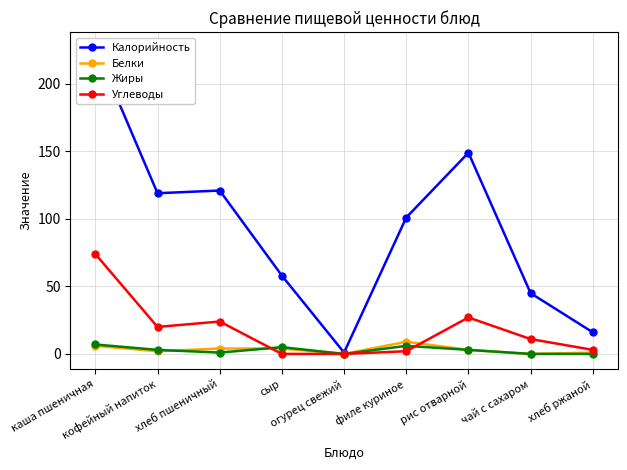

Is it true that Белки equals 1 at рис отварной?

False